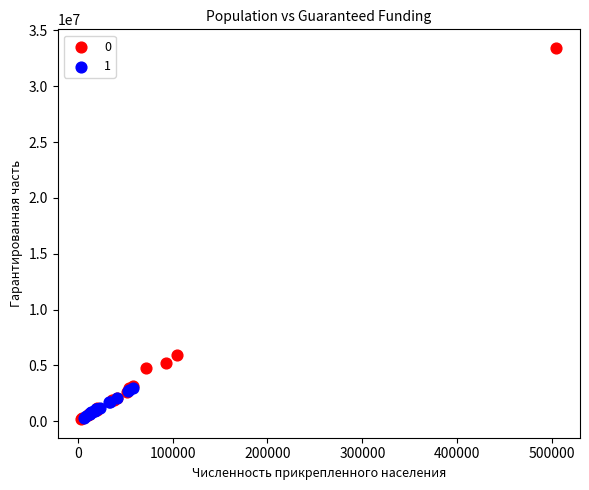

What are all the series names shown in the legend?

0, 1